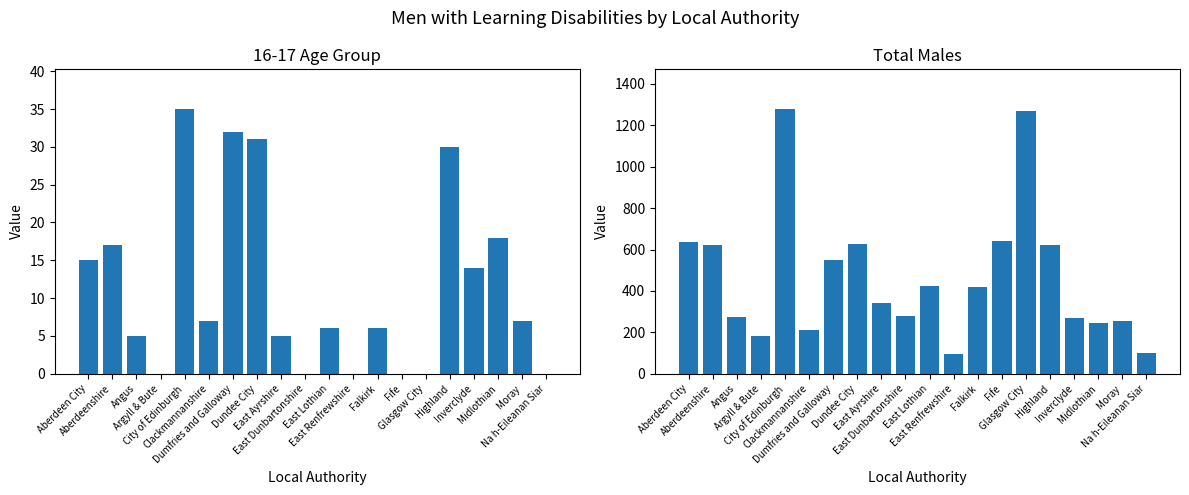

Reading left to right, what are all the values shown in this chart?

637	624	276	183	1279	211	550	627	342	281	422	95	418	642	1269	623	269	247	256	100